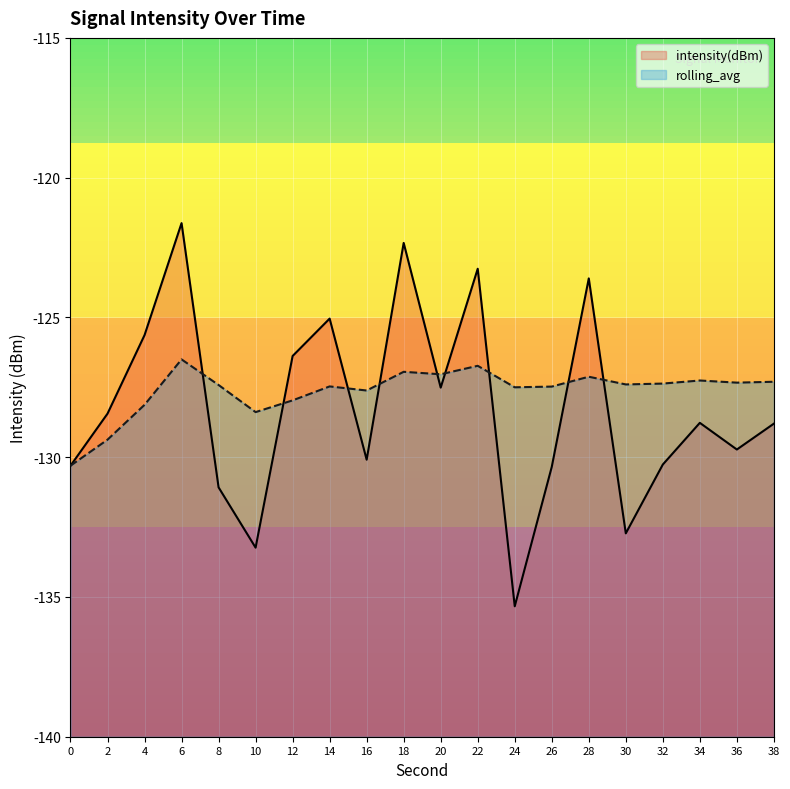

How many interior local peaks does the rolling_avg series have?

6